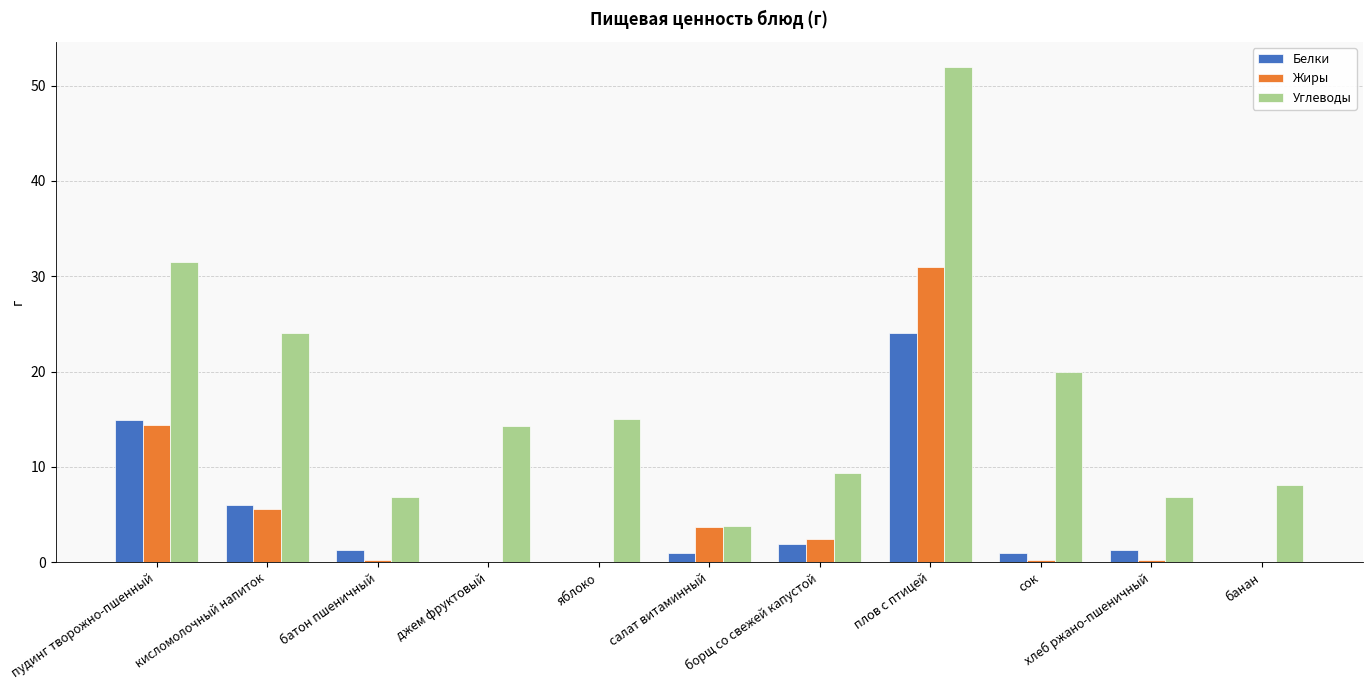

At which label does Жиры reach its peak?

плов с птицей